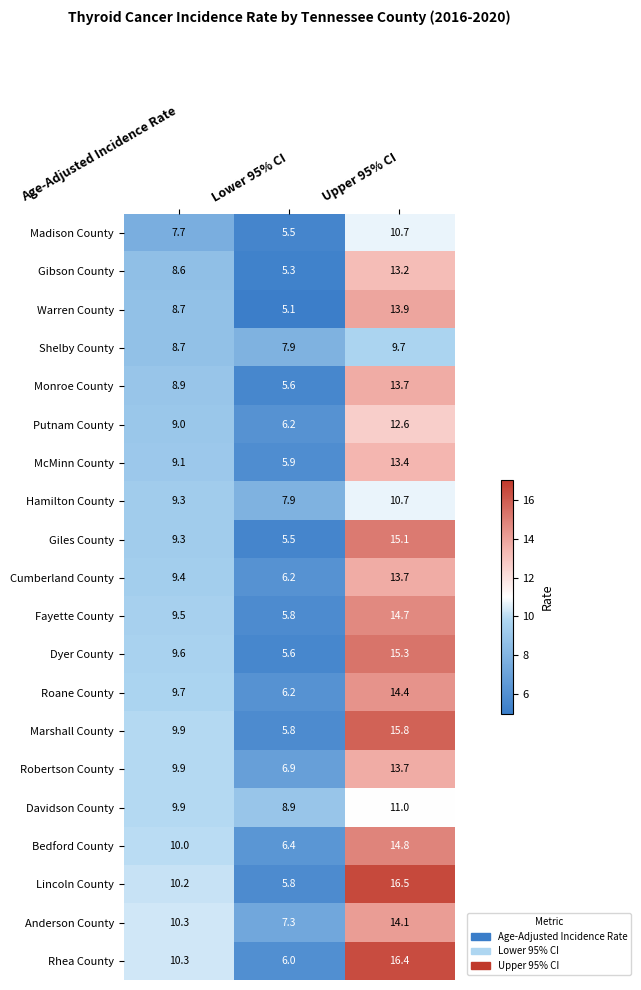

How many distinct data groups are displayed?

20